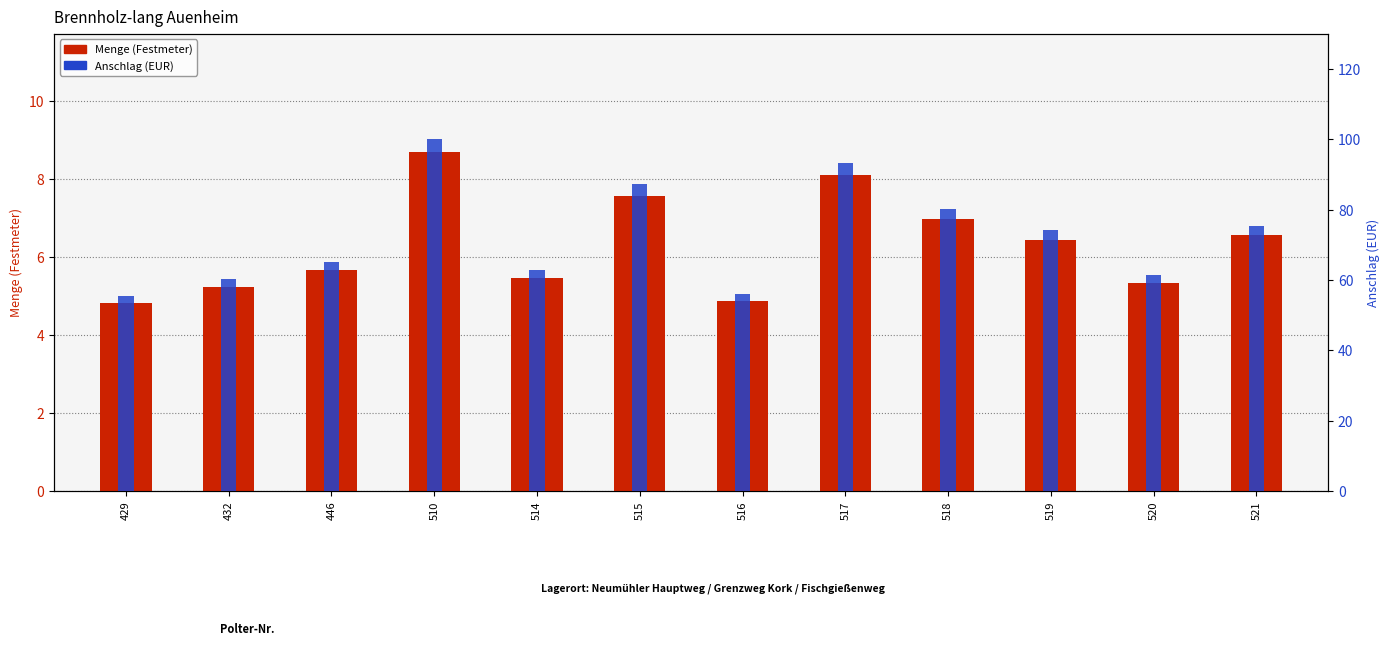

Which series changed the most between 429 and 514?

Anschlag (EUR)